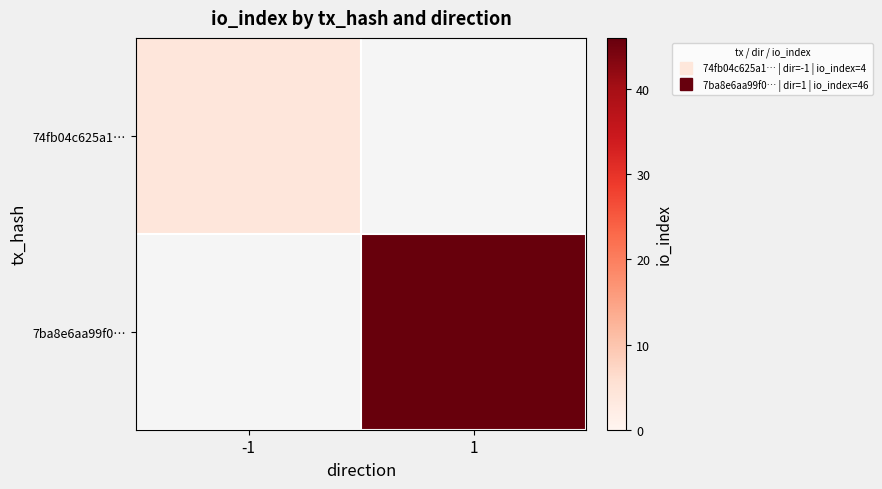

Between 1 and -1, which is larger?

-1